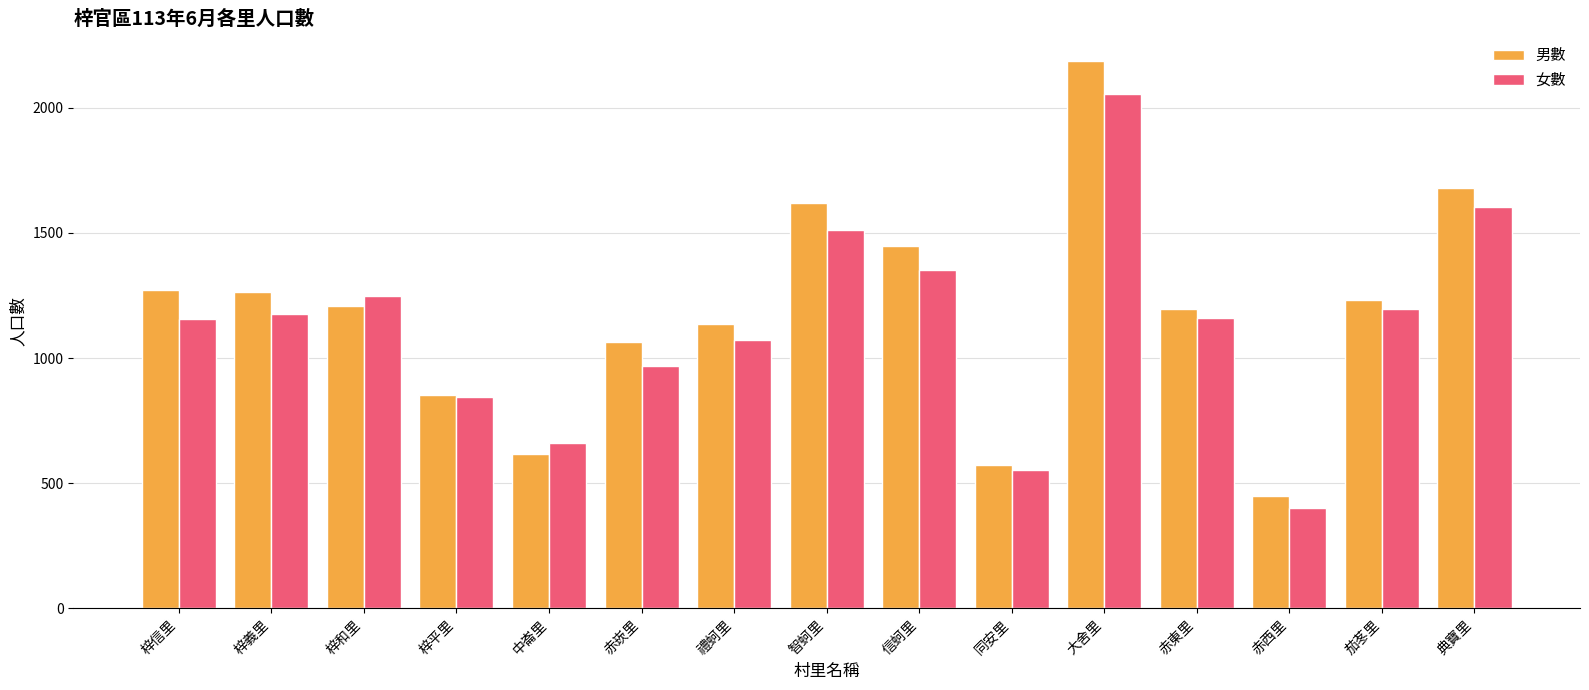

The 女數 series shows 1194 at 茄苳里. True or false?

True